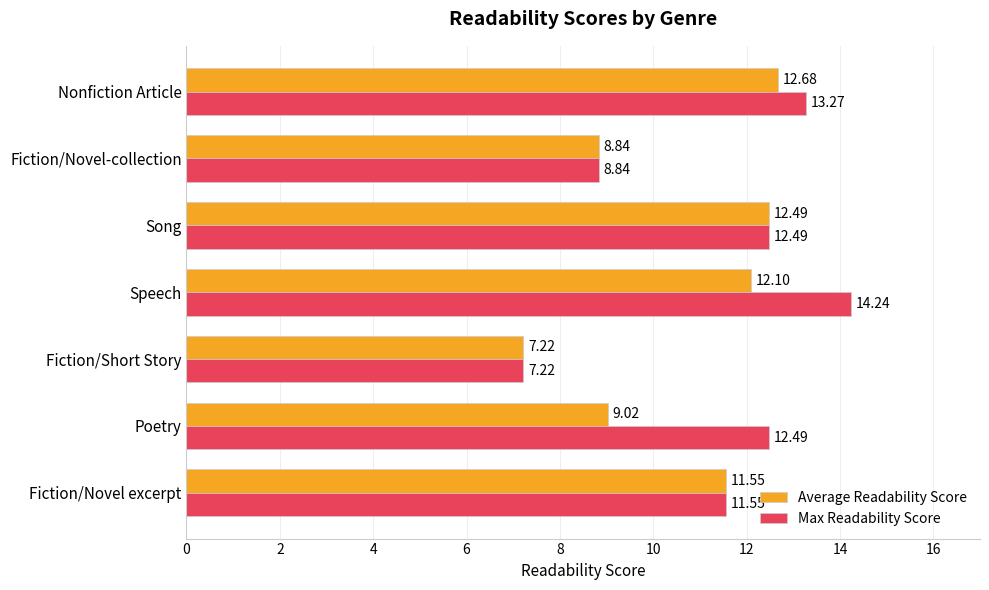

Which series has the largest total across all categories?

Max Readability Score